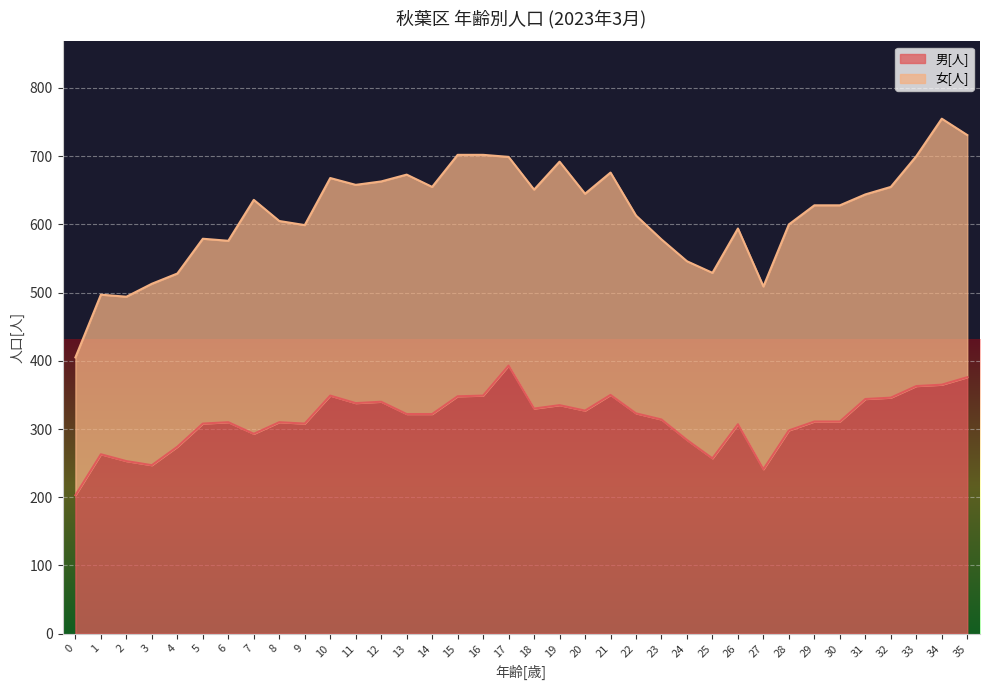

How many points are lower than both their immediate neighbors (excluding endpoints)?

8